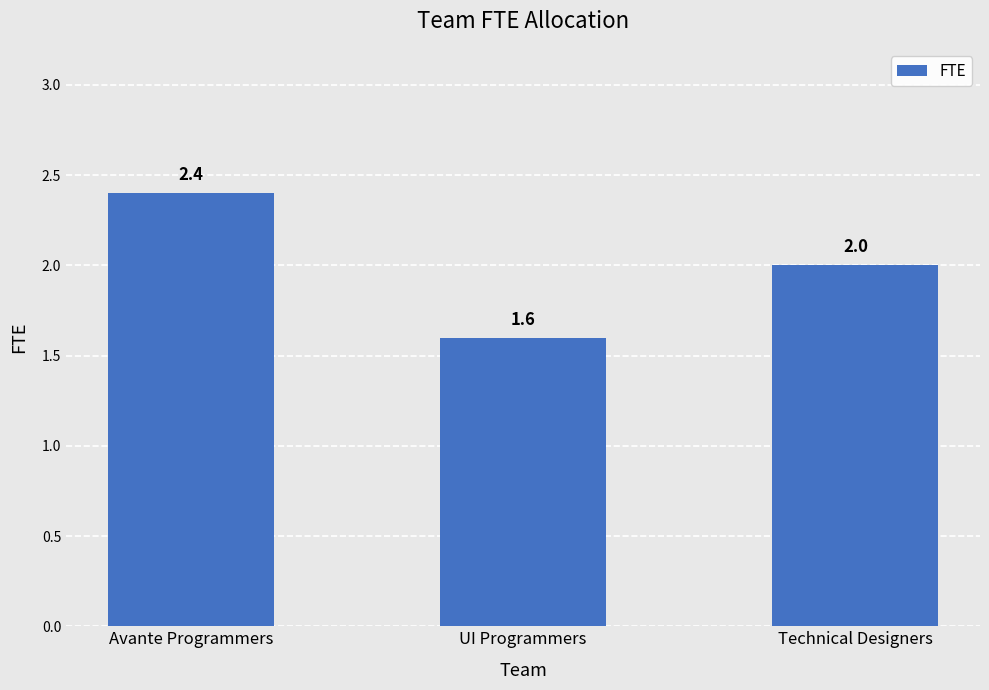

At which label does the data first exceed 2?

Avante Programmers